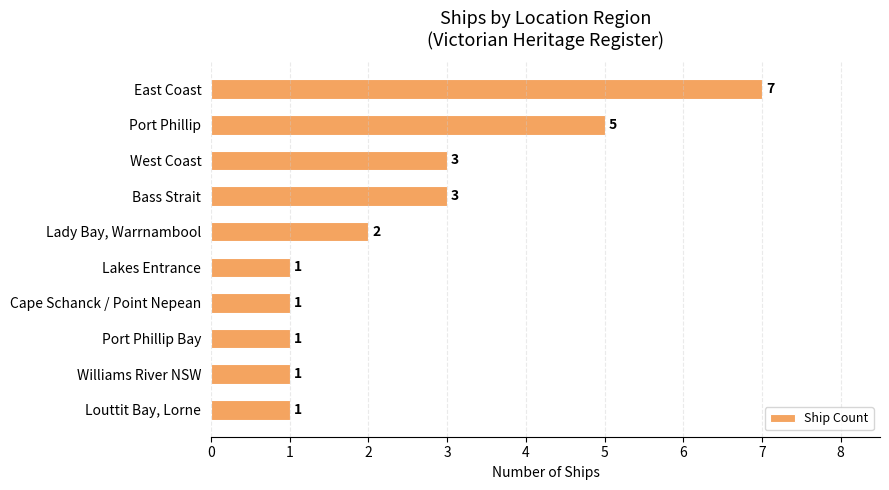

What is the ratio of the value at Port Phillip to the value at Lakes Entrance?

5.0